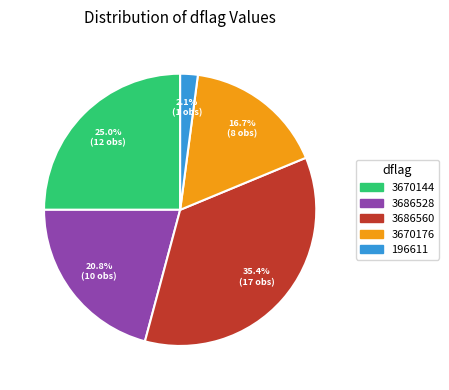

Is there any slice that represents more than half of the pie?

No